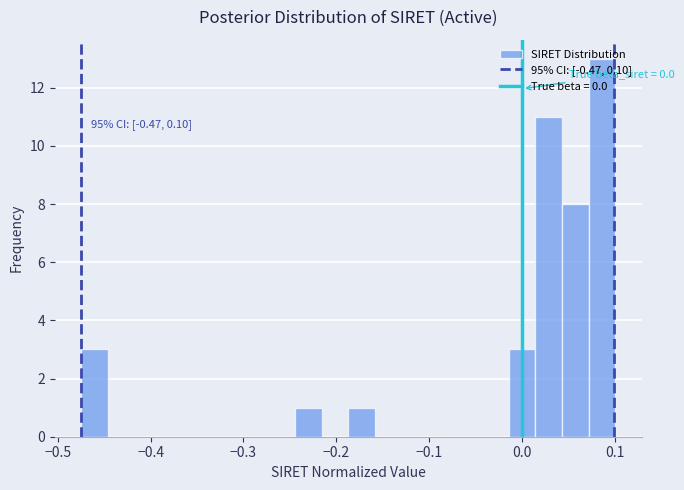

Around what value on the x-axis is the tallest bar? Give the approximate position of its centre, as read against the axis.

0.09